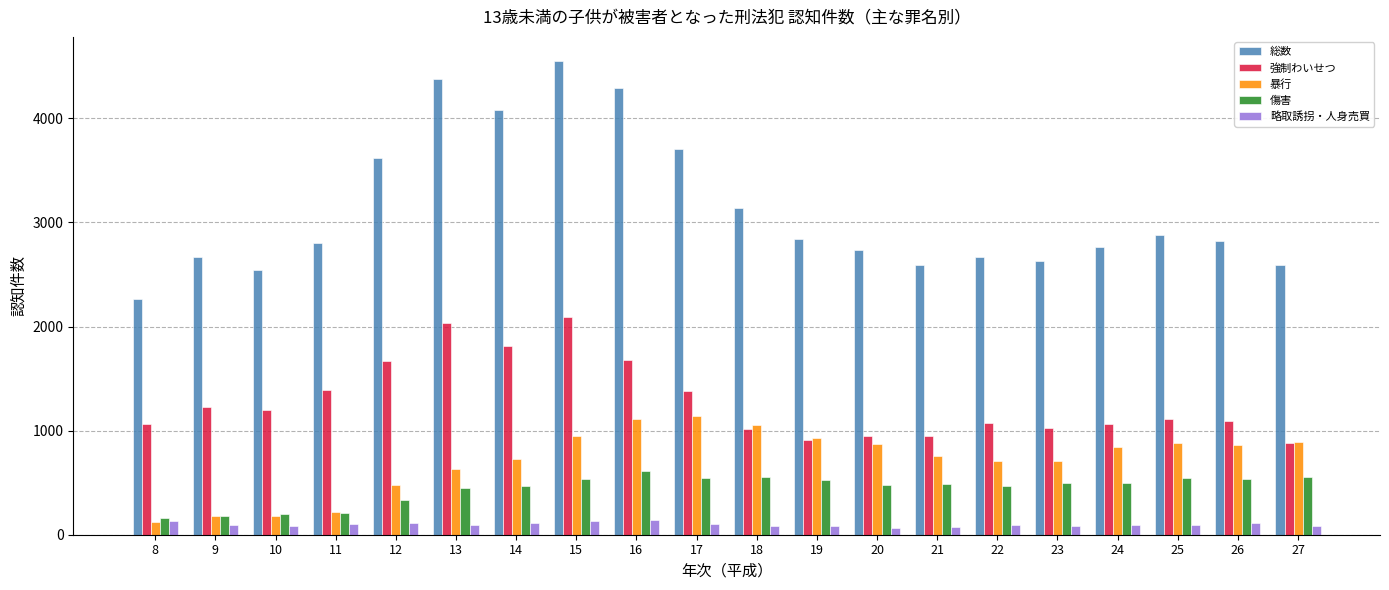

Which series has the widest spread of values?

総数